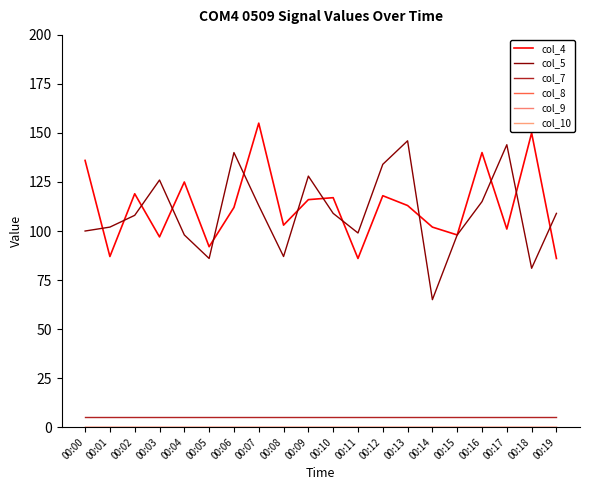

Is this an area chart (filled region under the line)?

No